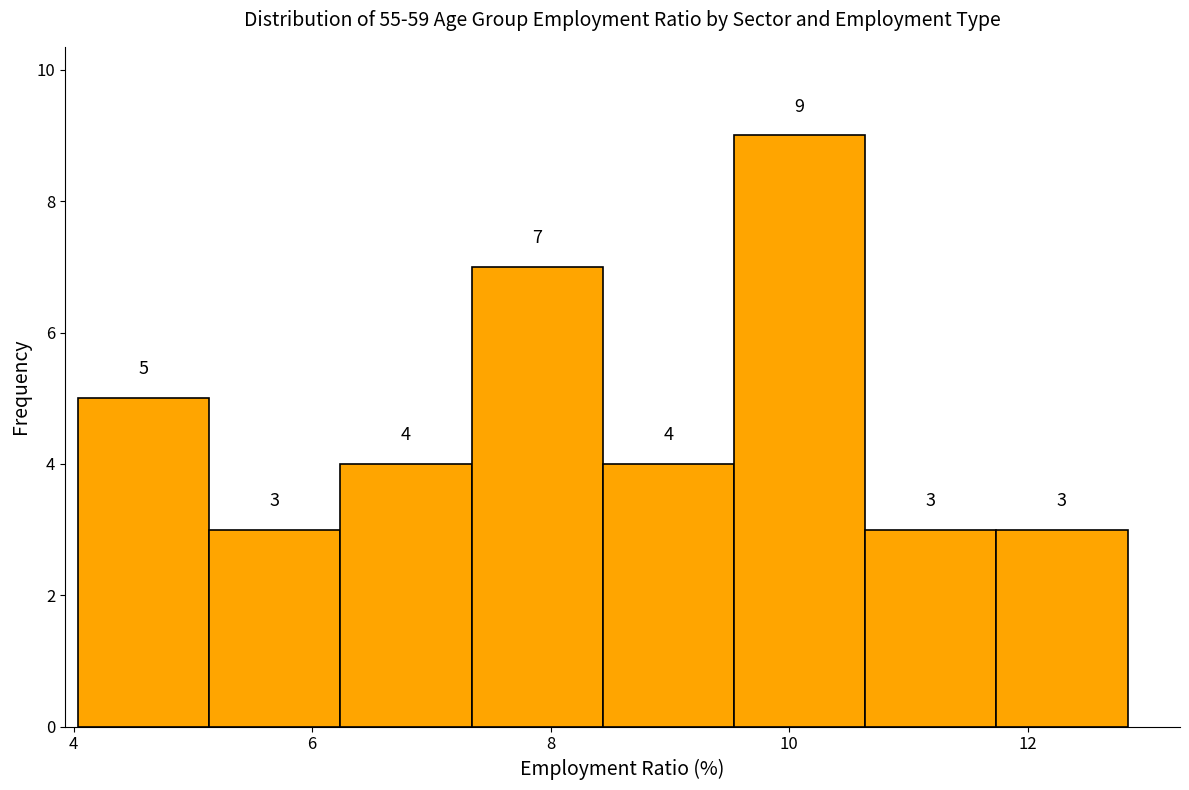

What is the height of the bar covering 8.4 to 9.6 on the x-axis? The bar edges are not printed on the chart, so give them approximately, as read against the axis.

4